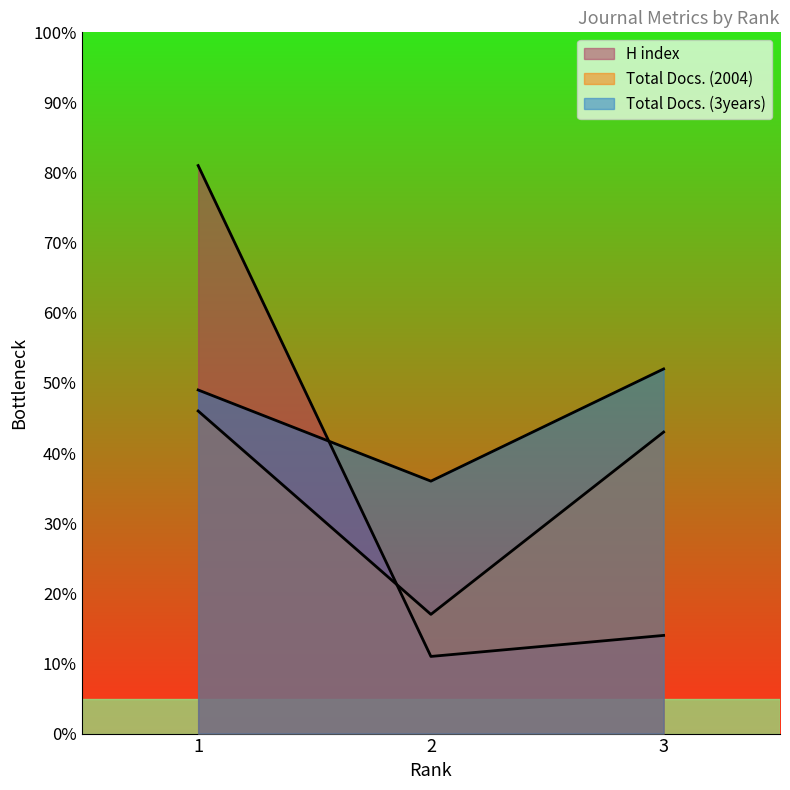

What is the value of the Total Docs. (2004) point at the 1st from the left?

46